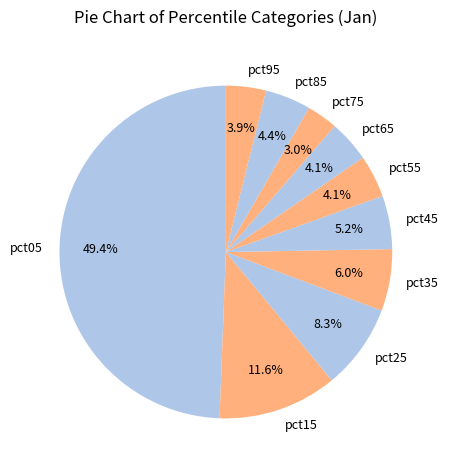

Which has a higher value, pct15 or pct45?

pct15